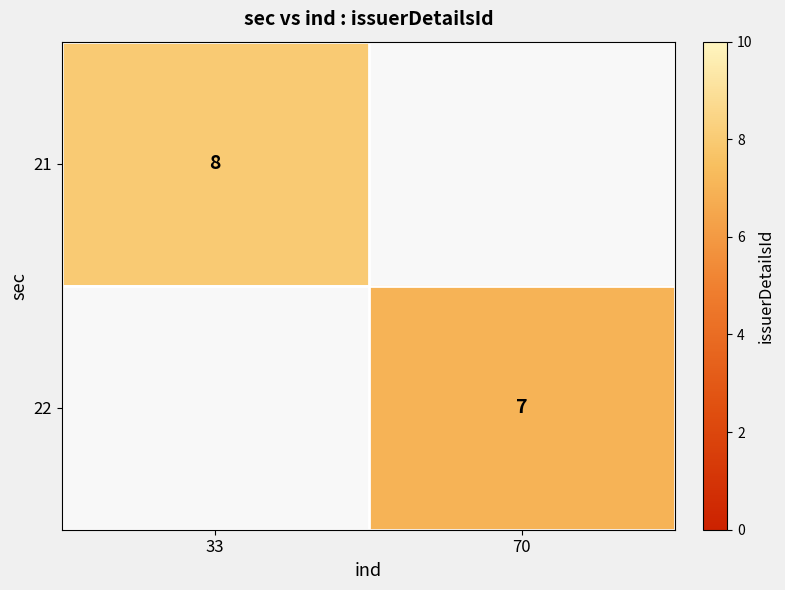

The 21 series shows 12.1 at 33. True or false?

False